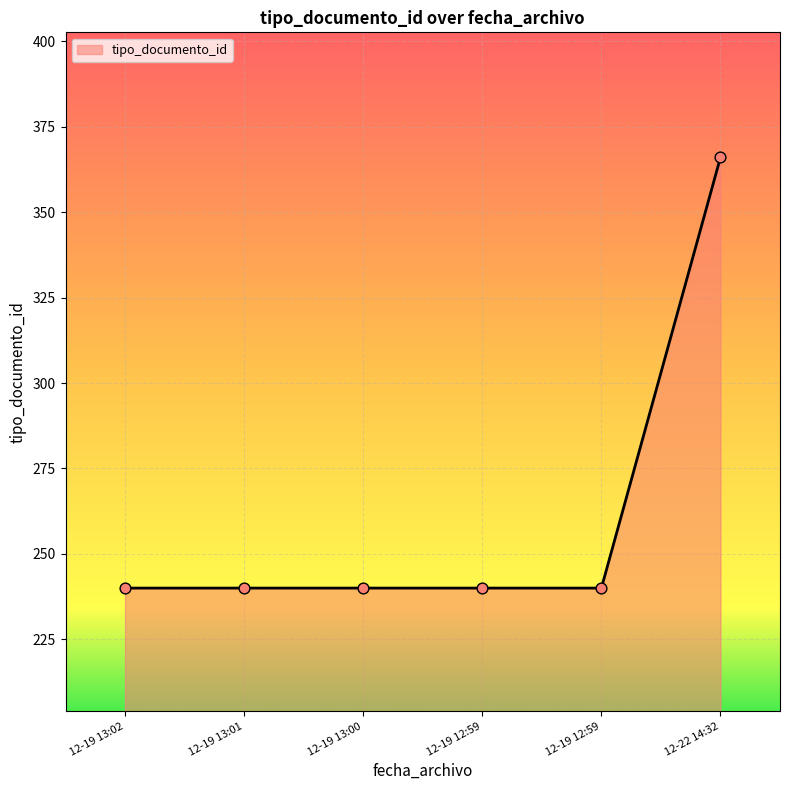

How many lines are shown in the chart?

1